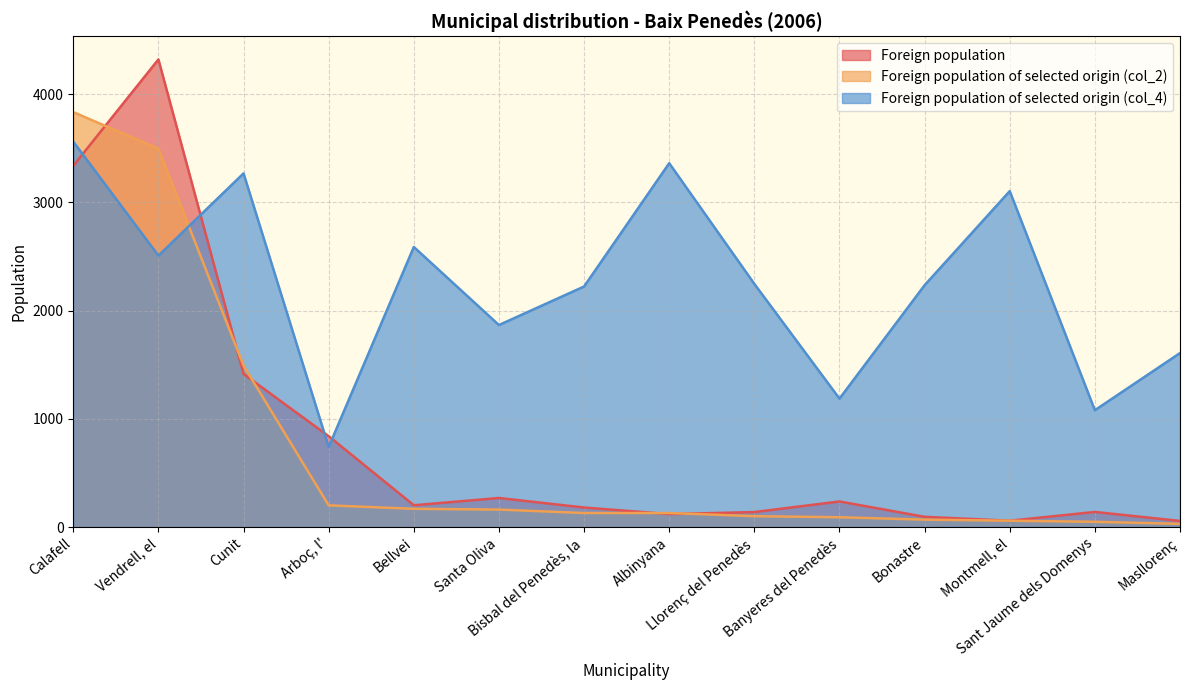

List the labels in order of Foreign population of selected origin (col_2) value, smallest first.

Masllorenç, Sant Jaume dels Domenys, Montmell, el, Bonastre, Banyeres del Penedès, Llorenç del Penedès, Bisbal del Penedès, la, Albinyana, Santa Oliva, Bellvei, Arboç, l', Cunit, Vendrell, el, Calafell